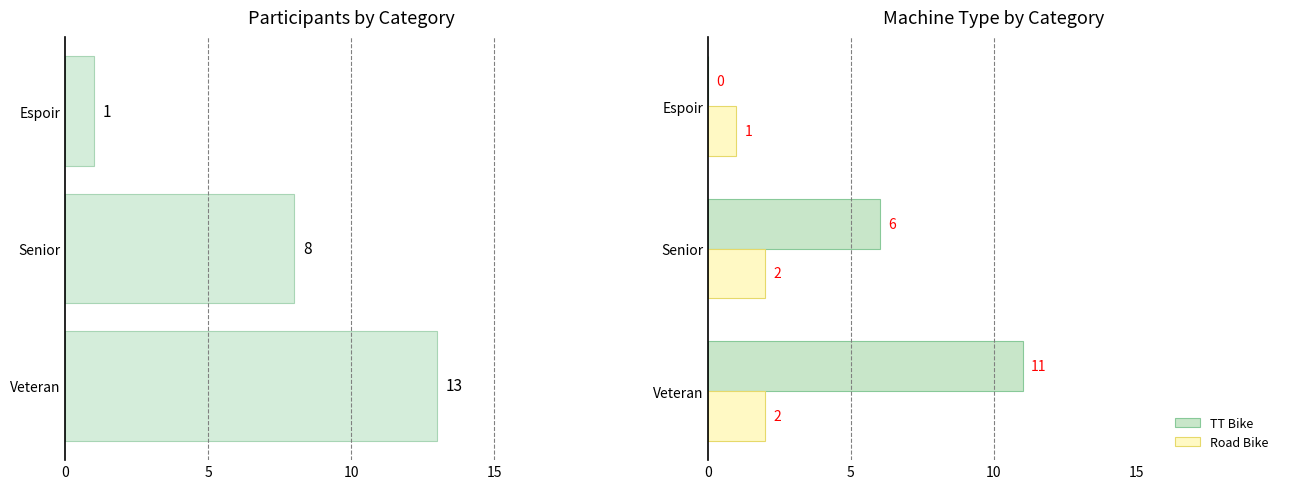

How many values in the Total series exceed 8?

1